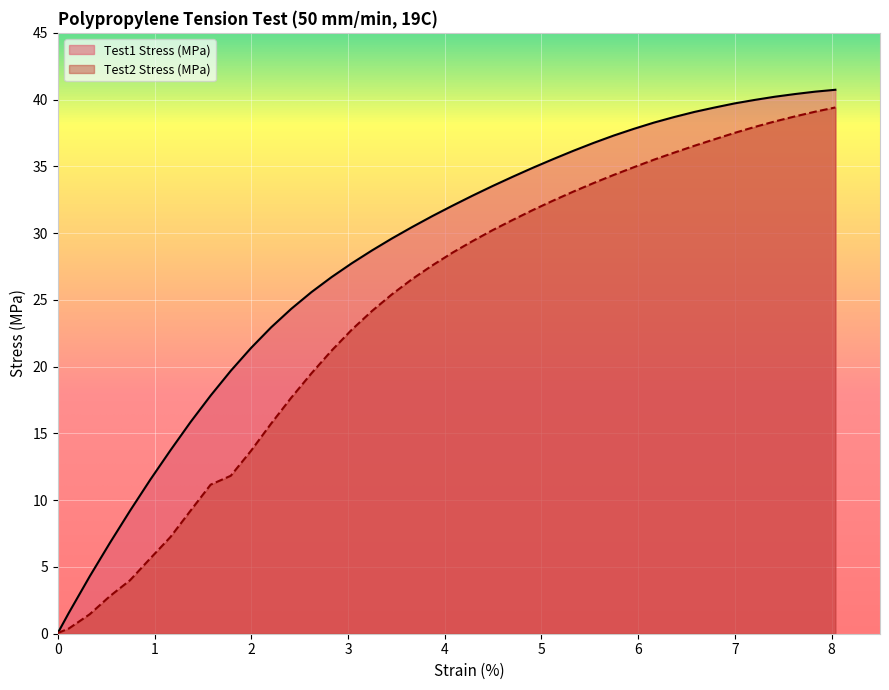

The value of Test1 Stress (MPa) at 14 is 17.5. True or false?

False